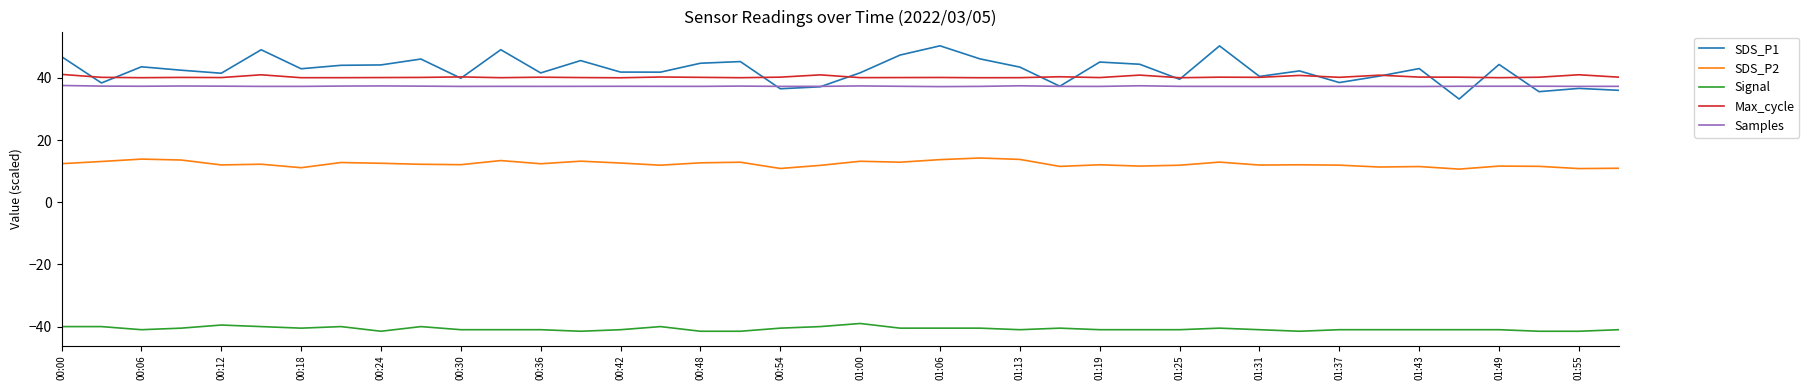

How many categories are shown in the chart?

40